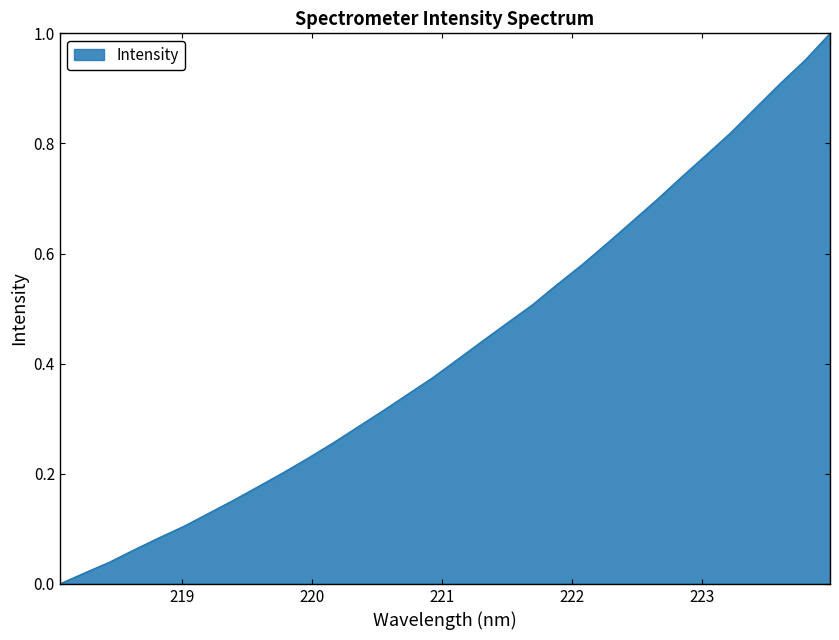

Reading left to right, extract all data points from this chart.

218.0596=0.0	218.2508=0.0	218.442=0.0	218.6332=0.1	218.8244=0.1	219.0156=0.1	219.2067=0.1	219.3979=0.2	219.589=0.2	219.7801=0.2	219.9712=0.2	220.1623=0.3	220.3533=0.3	220.5444=0.3	220.7354=0.3	220.9264=0.4	221.1174=0.4	221.3083=0.4	221.4993=0.5	221.6902=0.5	221.8812=0.5	222.0721=0.6	222.263=0.6	222.4538=0.7	222.6447=0.7	222.8355=0.7	223.0264=0.8	223.2172=0.8	223.408=0.9	223.5987=0.9	223.7895=1.0	223.9802=1.0